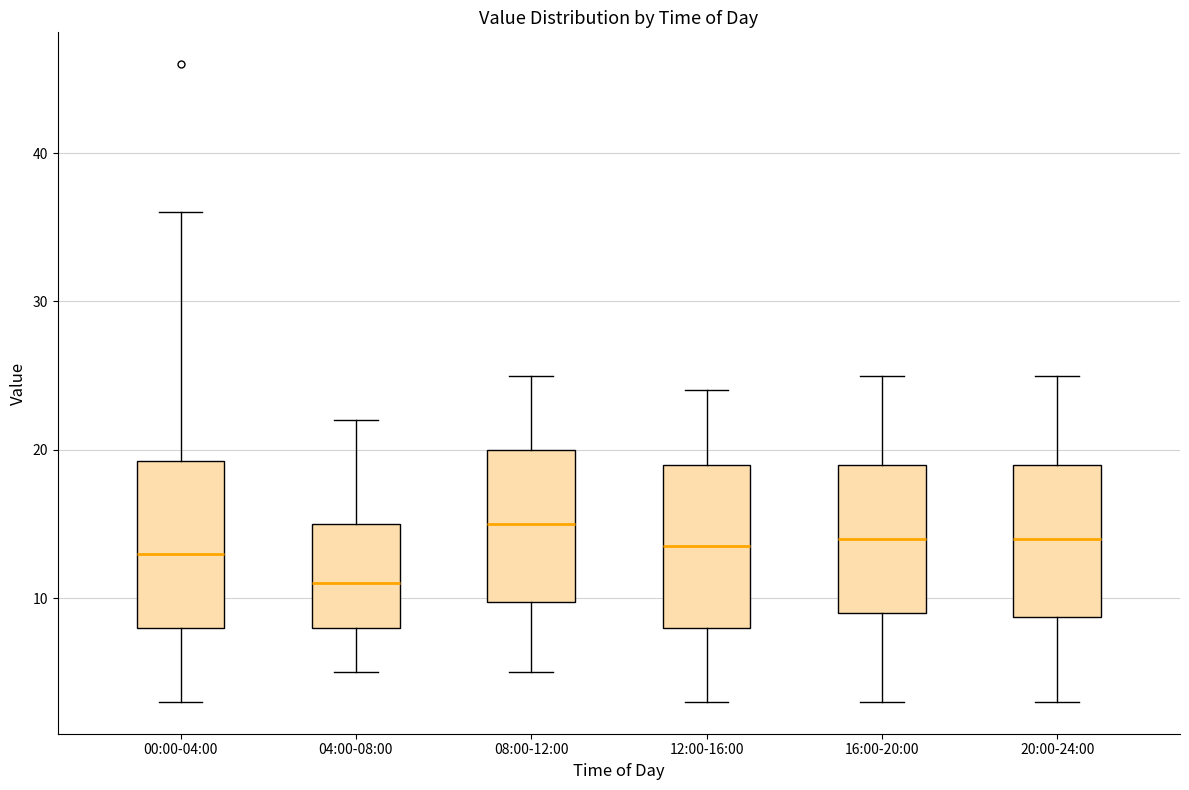

Where is the upper edge of the box for 04:00-08:00 on the y-axis? The values are not printed on the chart, so give them approximately, as read against the axis.

15